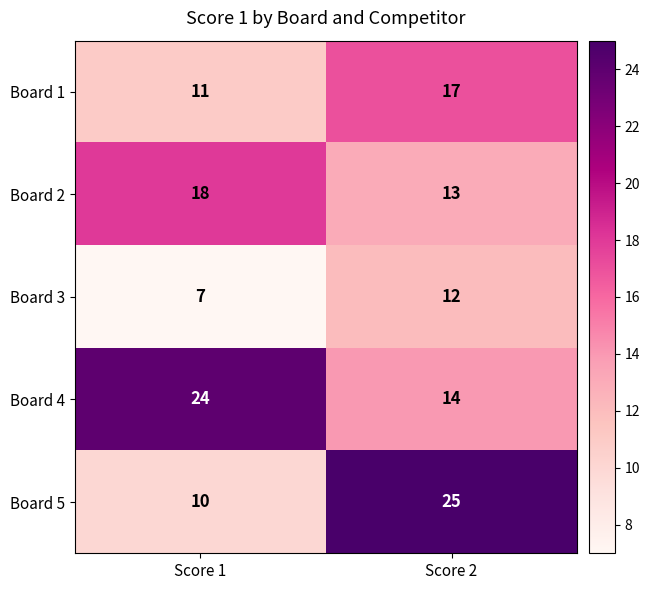

Reading right to left, list all the values displayed in this chart.

Board 1: Score 2=17	Score 1=11
Board 2: Score 2=13	Score 1=18
Board 3: Score 2=12	Score 1=7
Board 4: Score 2=14	Score 1=24
Board 5: Score 2=25	Score 1=10